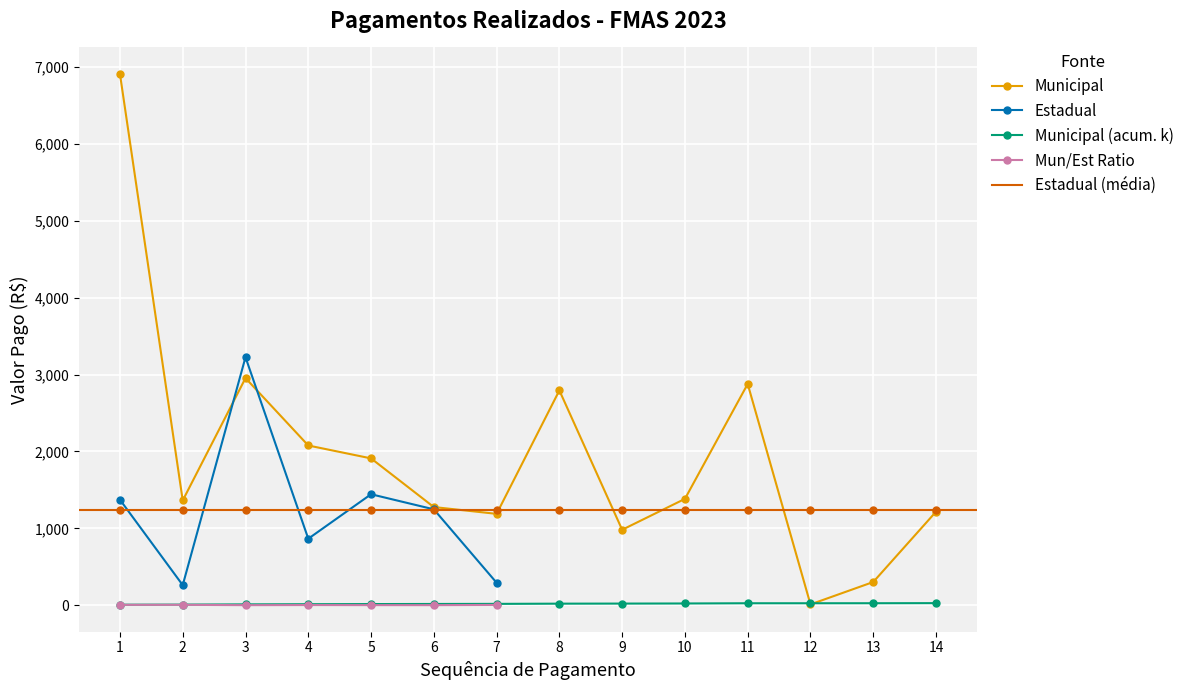

What is the value of the 2nd point from the left?

261.3